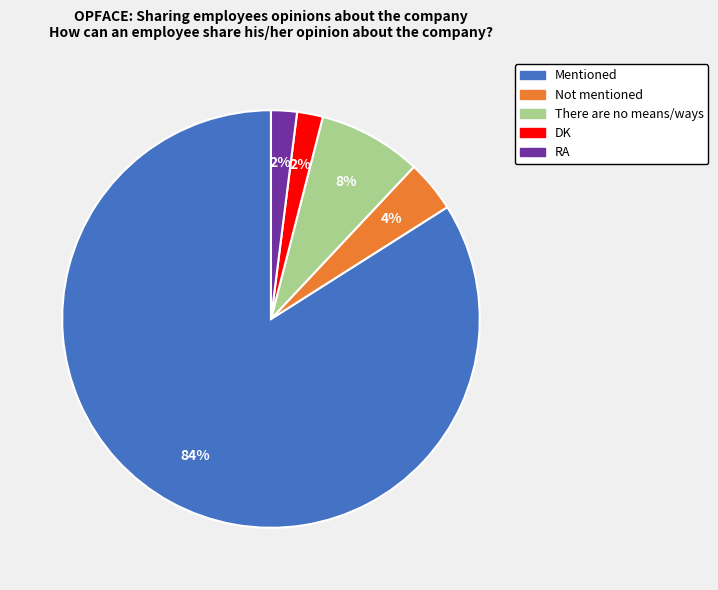

What is the majority slice?

Mentioned